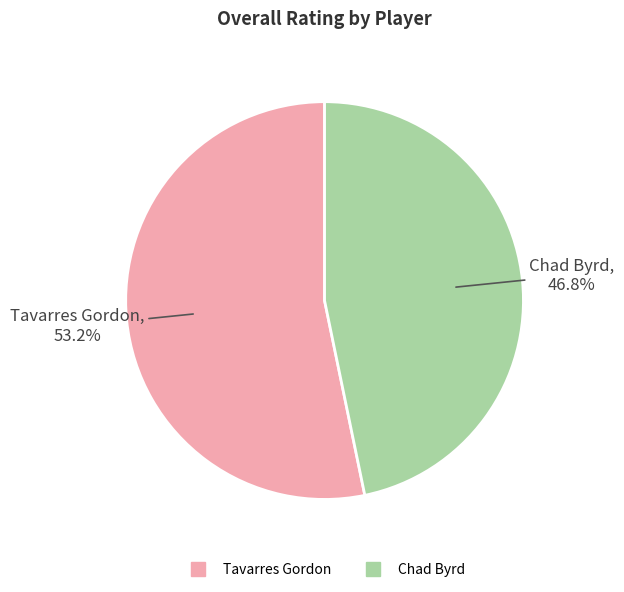

The Chad Byrd slice represents 47% of the pie. True or false?

True